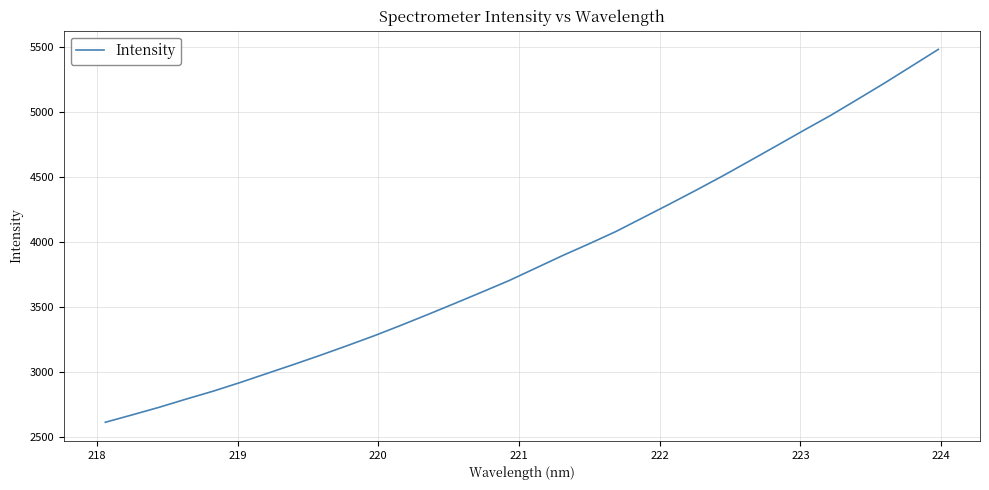

What is the maximum value shown in the chart?

5480.9